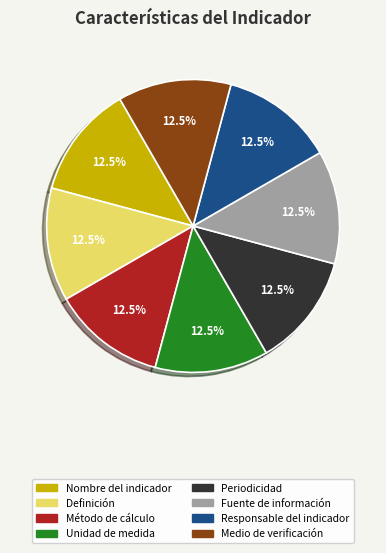

True or false: Definición accounts for 1% of the total.

False